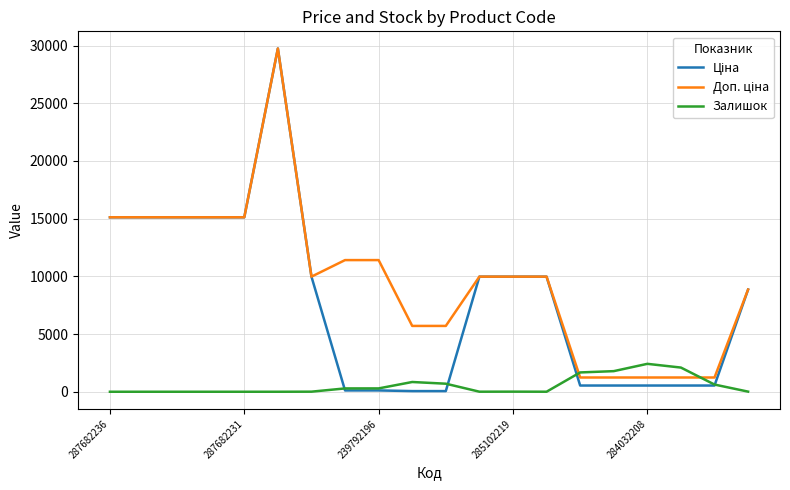

How many lines are shown in the chart?

3